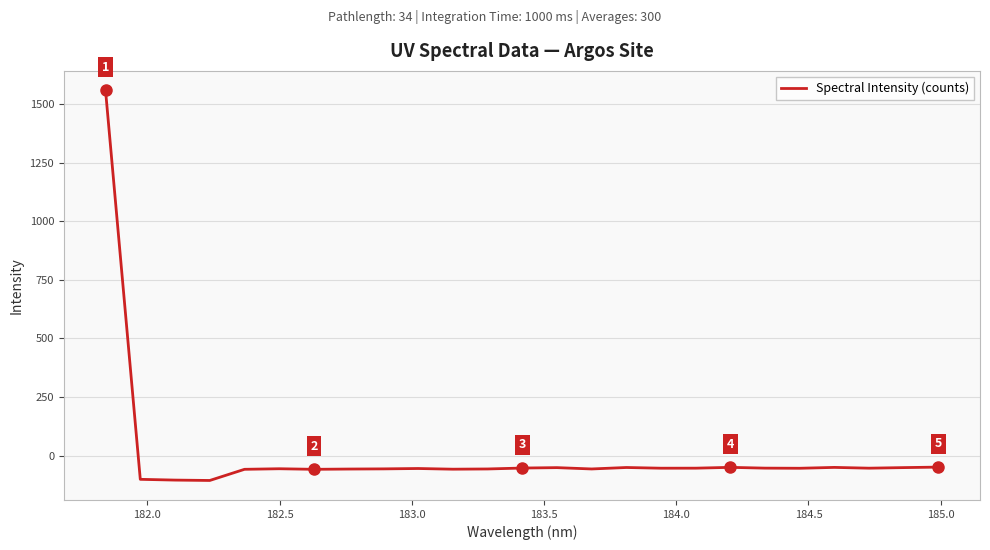

What is the difference between the maximum and minimum values?

1664.8